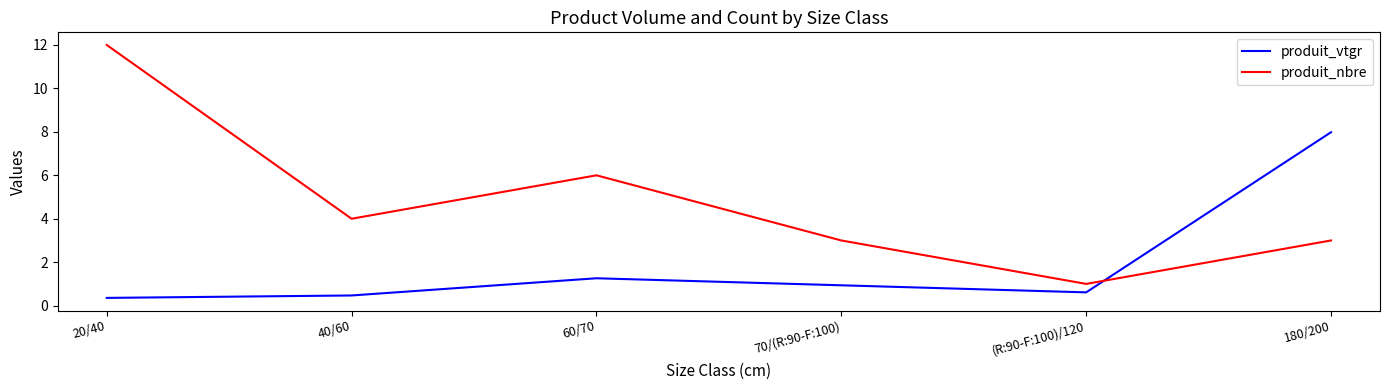

What is the sum of the produit_vtgr values at 60/70 and (R:90-F:100)/120?

1.9